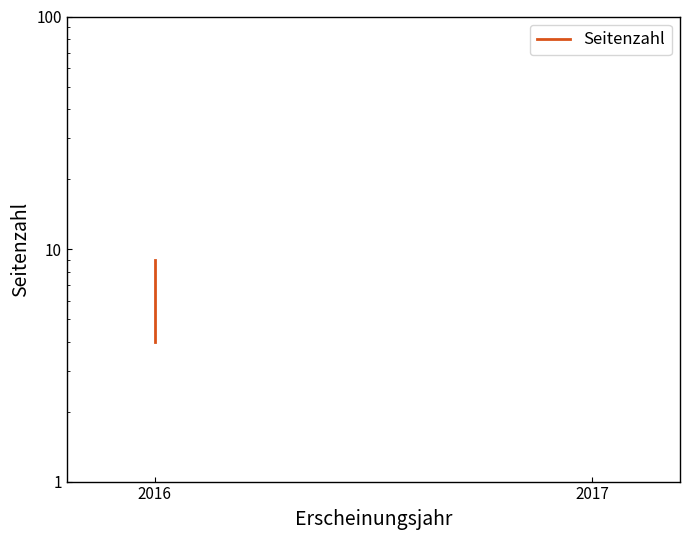

List the labels in order of value, smallest first.

2016, 2017